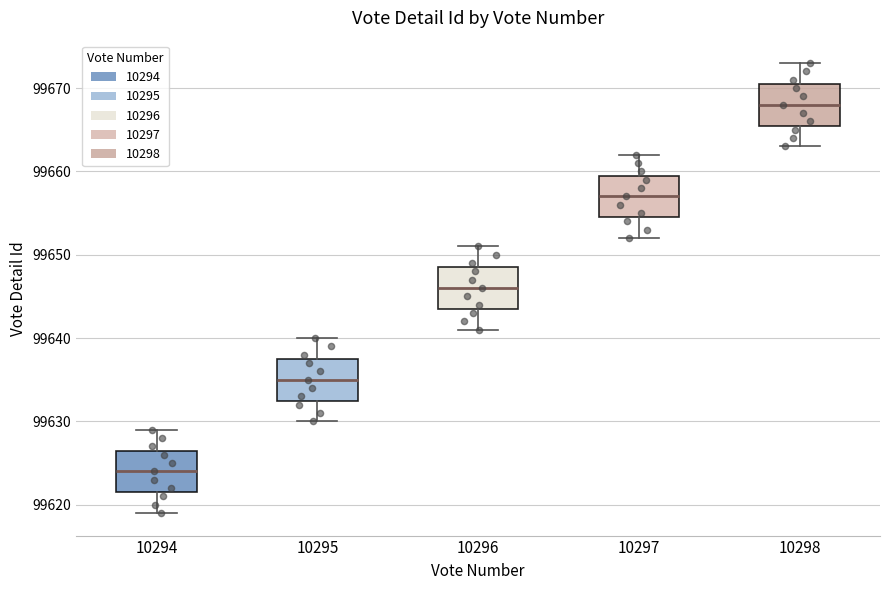

Reading left to right, read every box against the y-axis: the position of its median line, the range the box covers, and the ends of its whiskers. The values are not printed on the chart, so give them approximately, as read against the axis.

10294: median 99624, box 99622 to 99627, whiskers 99619 to 99629
10295: median 99635, box 99633 to 99638, whiskers 99630 to 99640
10296: median 99646, box 99644 to 99649, whiskers 99641 to 99651
10297: median 99657, box 99655 to 99660, whiskers 99652 to 99662
10298: median 99668, box 99666 to 99671, whiskers 99663 to 99673